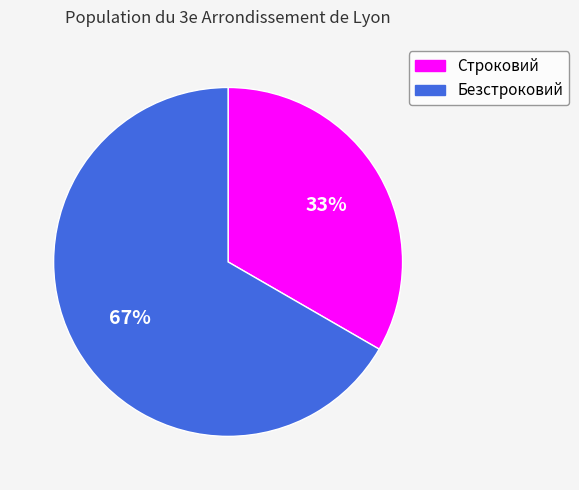

To the nearest percent, what percentage of the pie is Безстроковий?

67%